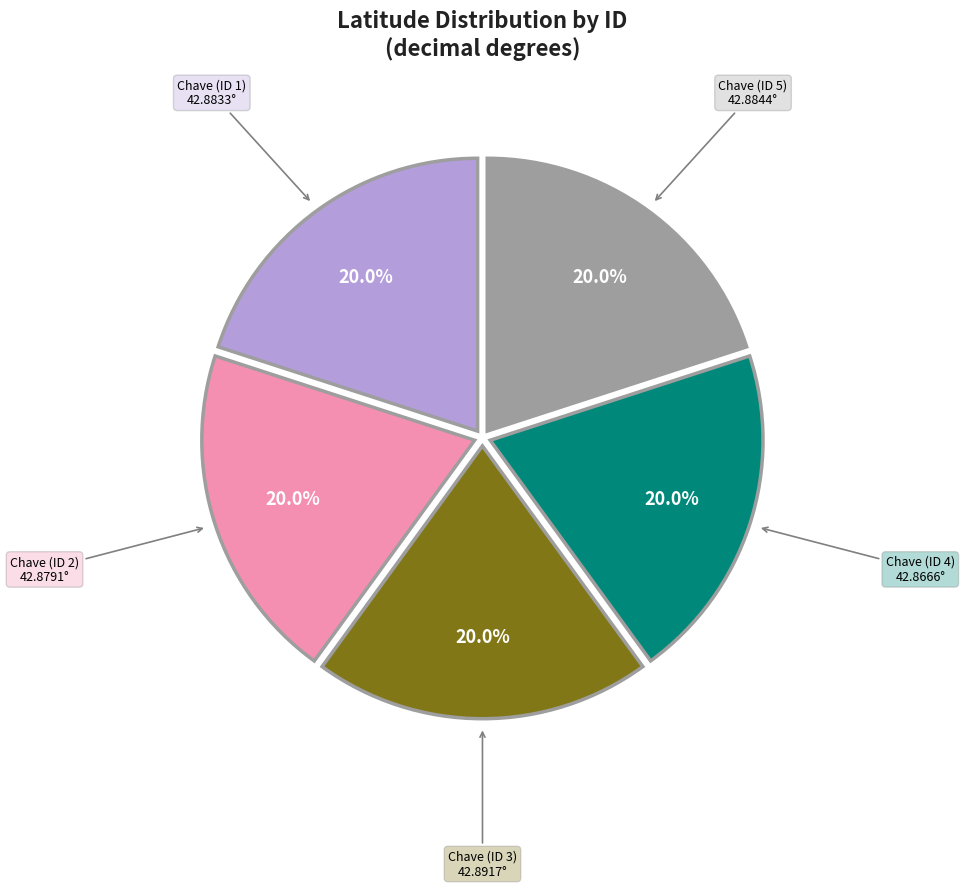

Is there any slice that represents more than half of the pie?

No